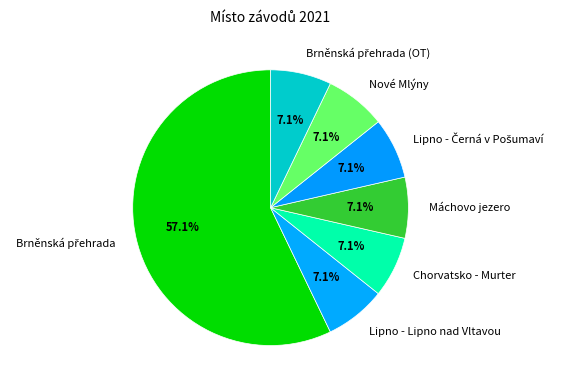

Does any single category account for the majority?

Yes